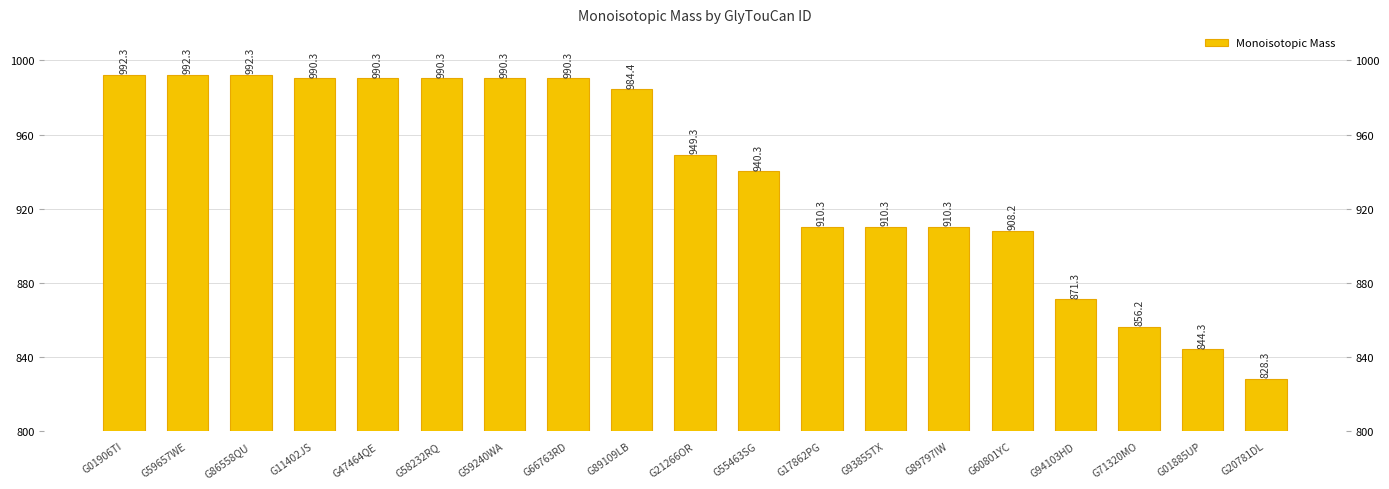

What is the label of the 1st bar from the left?

G01906TI